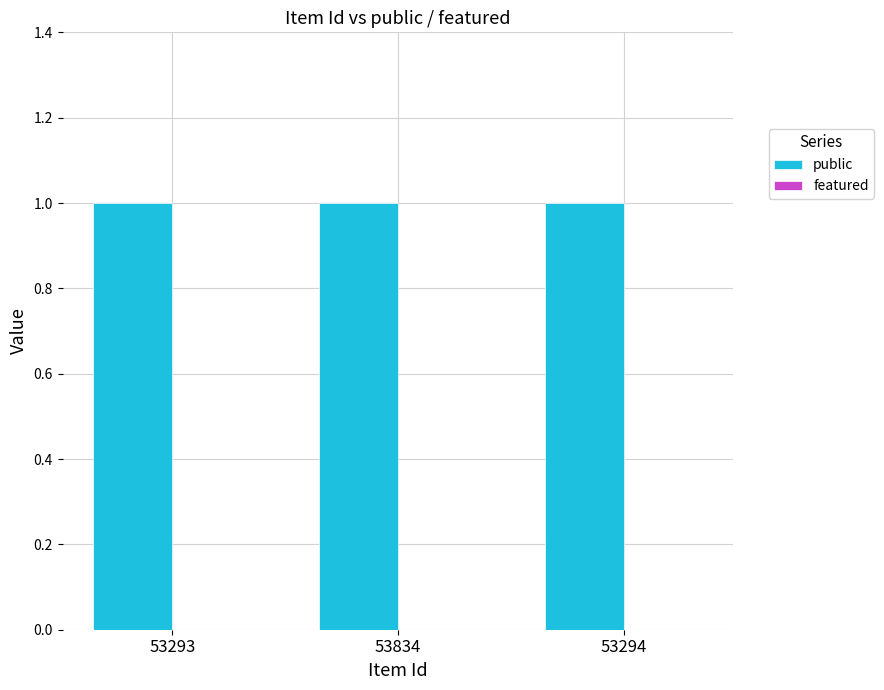

Which series has the widest spread of values?

public